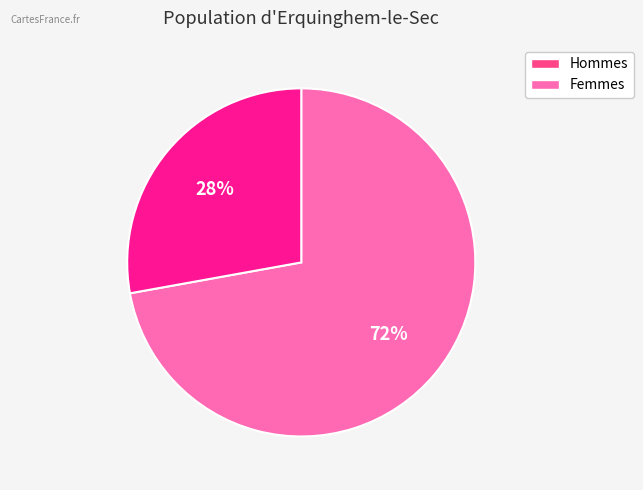

Does any single category account for the majority?

Yes